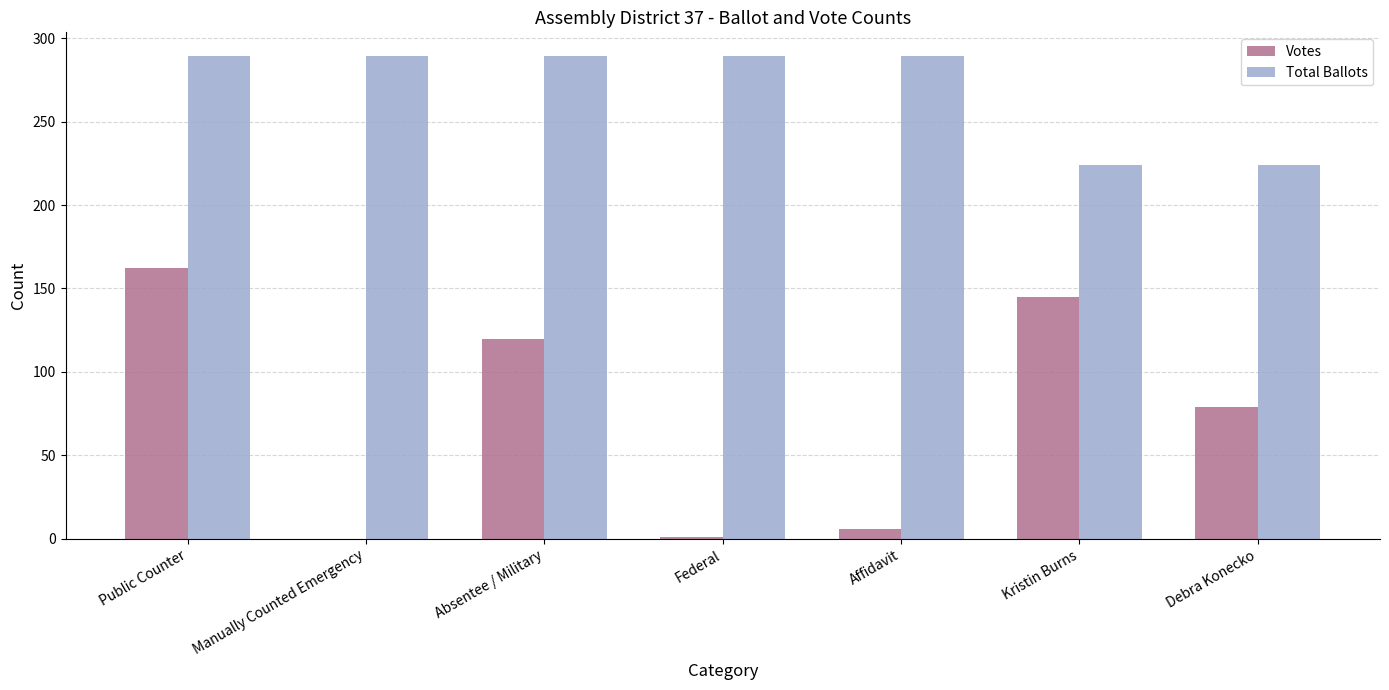

Read the Votes value at Debra Konecko.

79